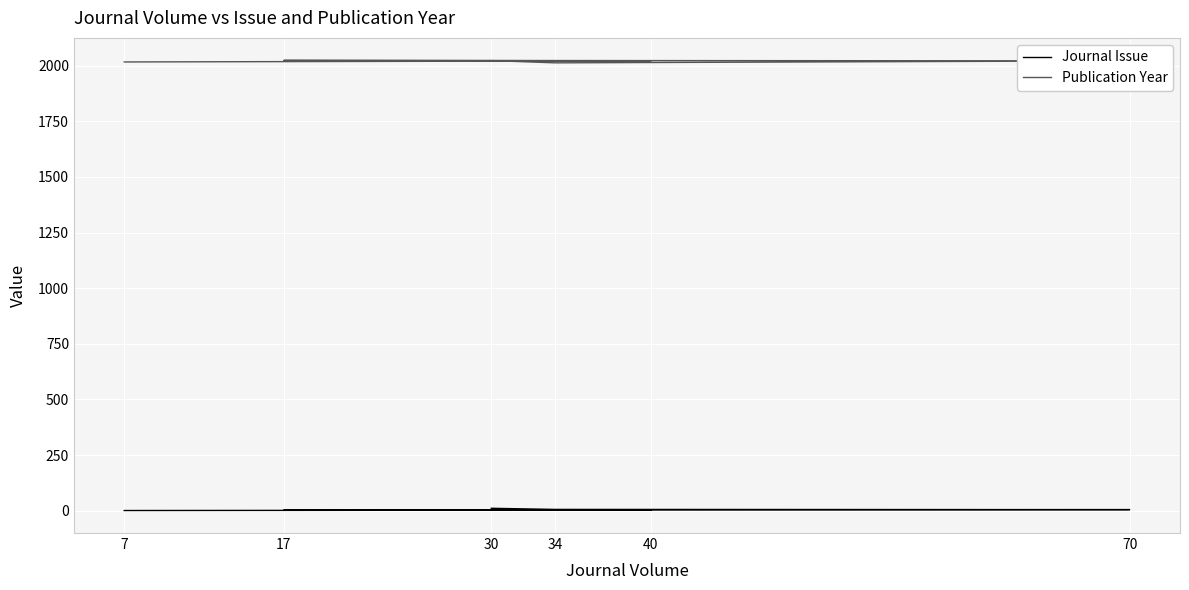

What is the spread (max minus min) of values at 34?

2007